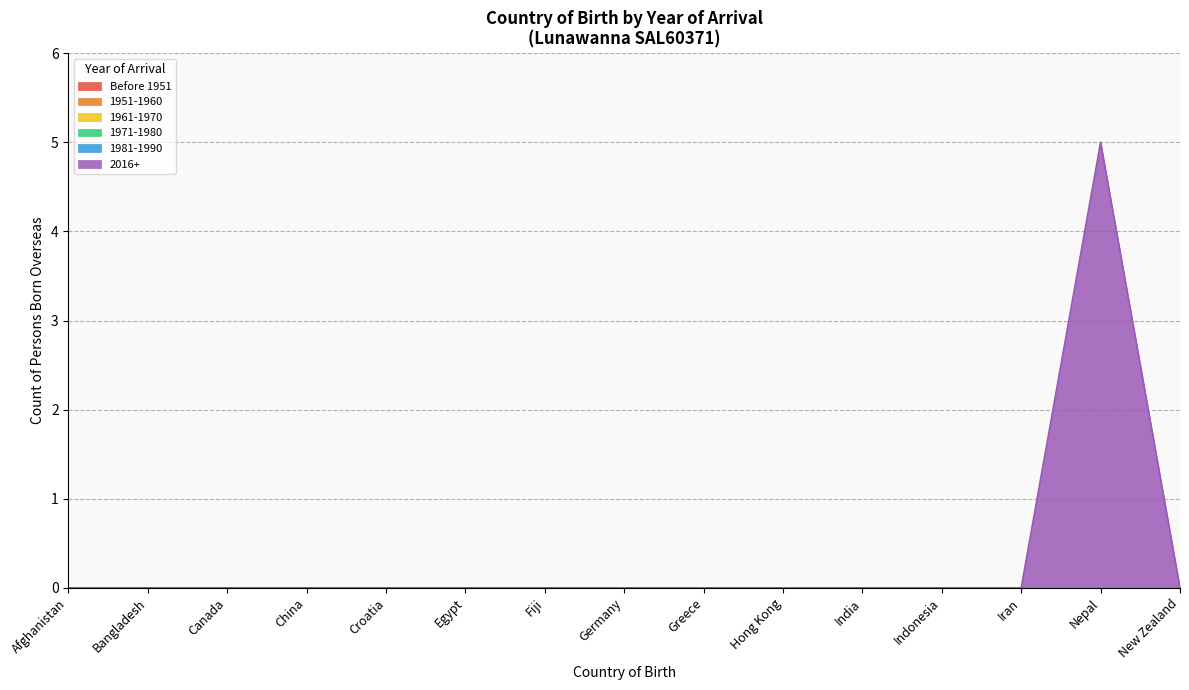

True or false: 1971-1980 and 1961-1970 intersect in this chart.

False